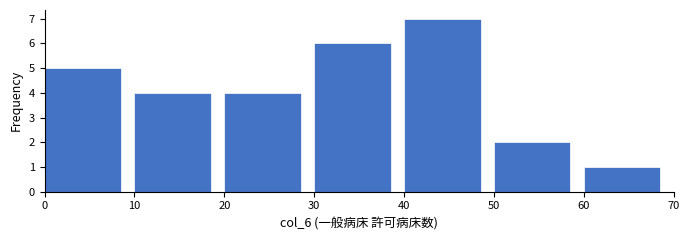

Over which range of the x-axis is the bar tallest?

40 to 50